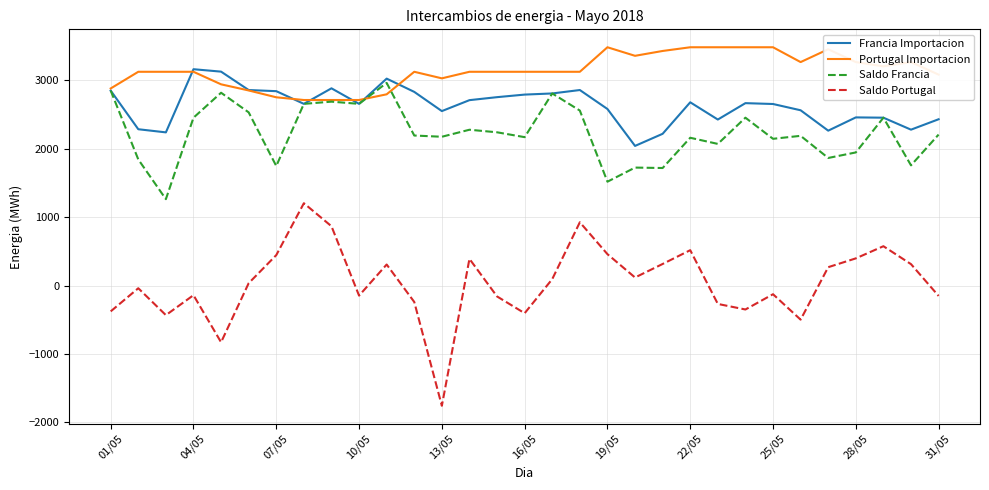

What is the smallest value displayed?

-1755.6